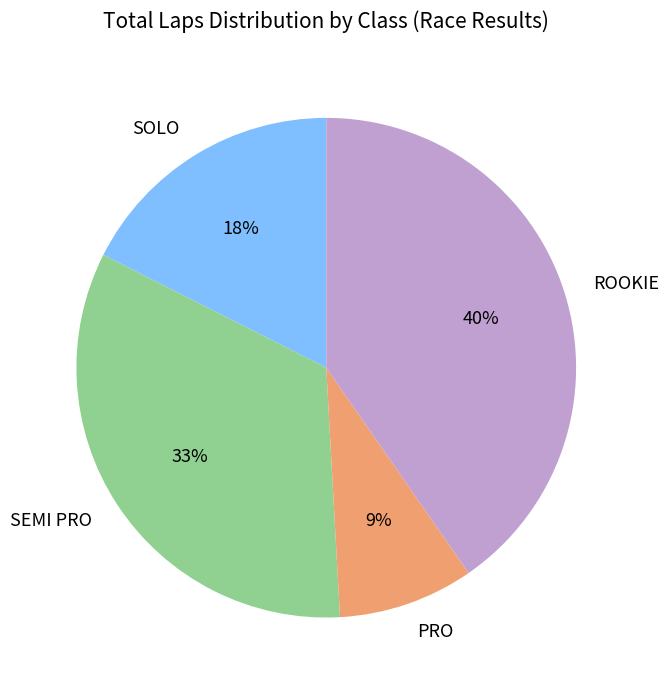

Which slice is the largest?

ROOKIE